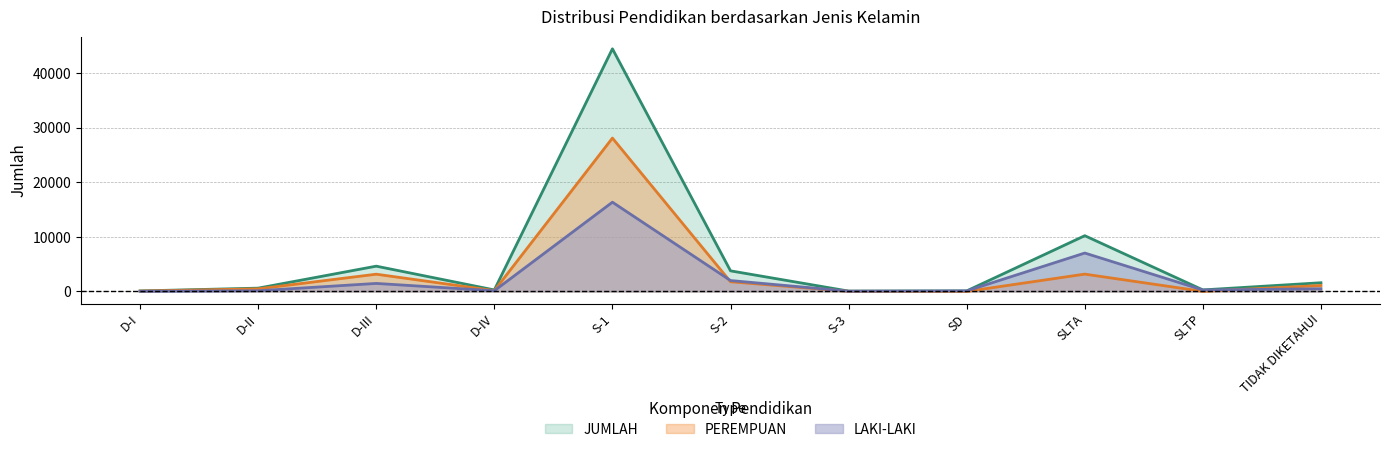

Reading left to right, what are all the values shown in this chart?

LAKI-LAKI: D-I=25	D-II=130	D-III=1471	D-IV=127	S-1=16346	S-2=1999	S-3=44	SD=100	SLTA=7036	SLTP=266	TIDAK DIKETAHUI=497
PEREMPUAN: D-I=70	D-II=477	D-III=3161	D-IV=153	S-1=28086	S-2=1776	S-3=25	SD=2	SLTA=3175	SLTP=17	TIDAK DIKETAHUI=1098
JUMLAH: D-I=95	D-II=607	D-III=4632	D-IV=280	S-1=44432	S-2=3775	S-3=69	SD=102	SLTA=10211	SLTP=283	TIDAK DIKETAHUI=1595